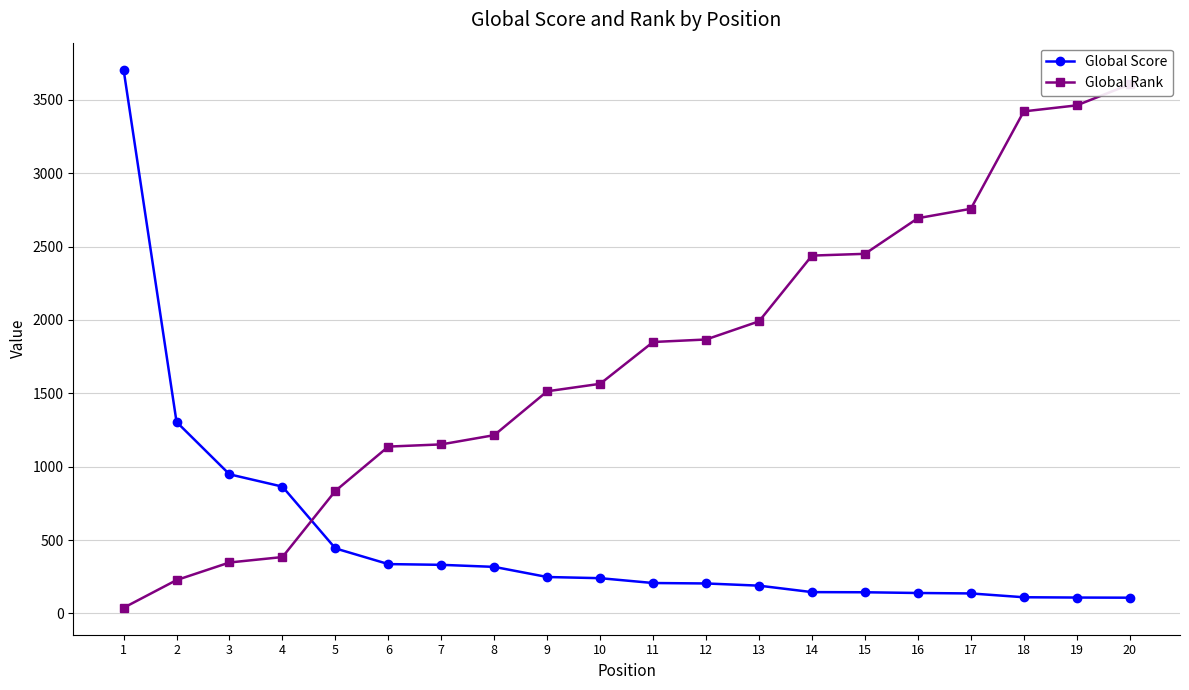

Reading right to left, list all the values displayed in this chart.

Global Score: 107	108	110	136	139	144	145	189	204	207	240	248	317	331	336	443	864	948	1305	3707
Global Rank: 3606	3463	3422	2758	2694	2451	2439	1991	1867	1850	1565	1514	1215	1152	1137	835	384	347	227	38